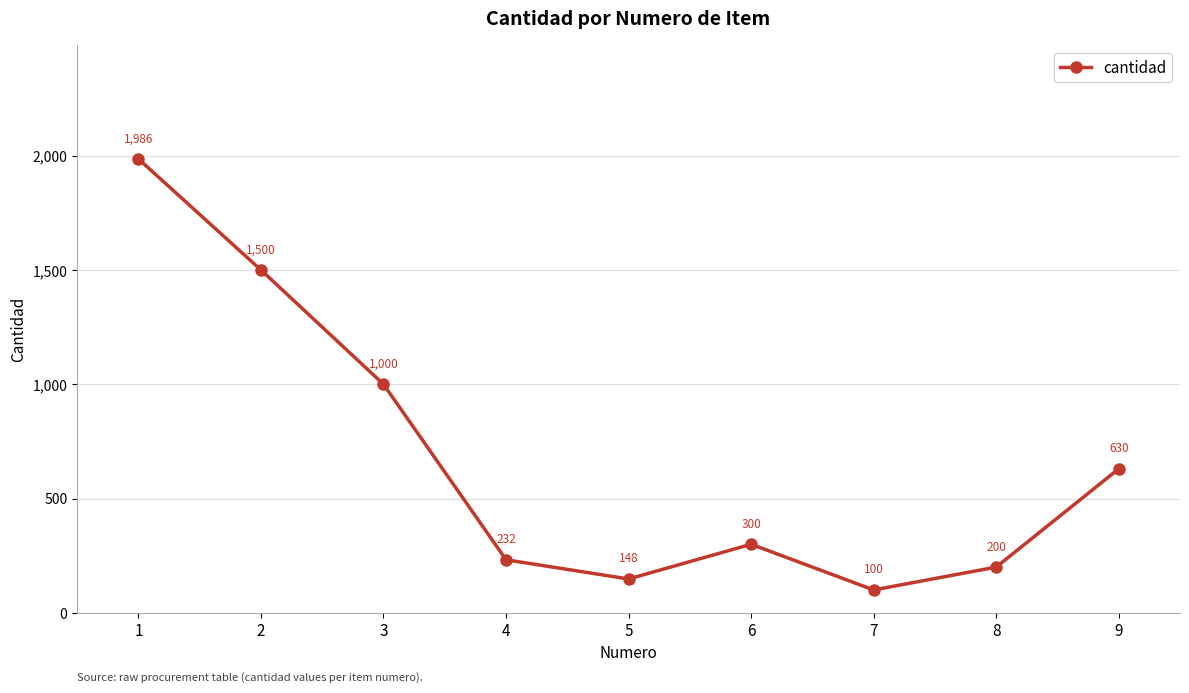

Is this an area chart (filled region under the line)?

No